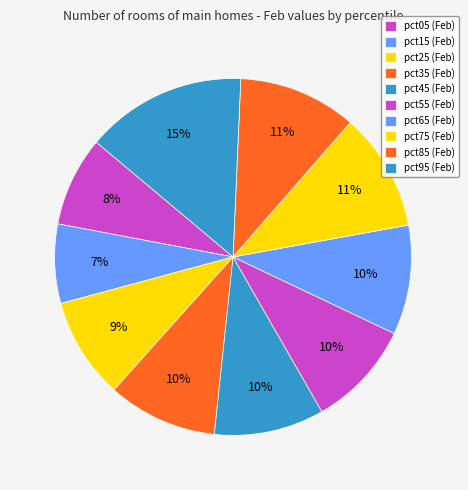

How many segments does this pie chart have?

10